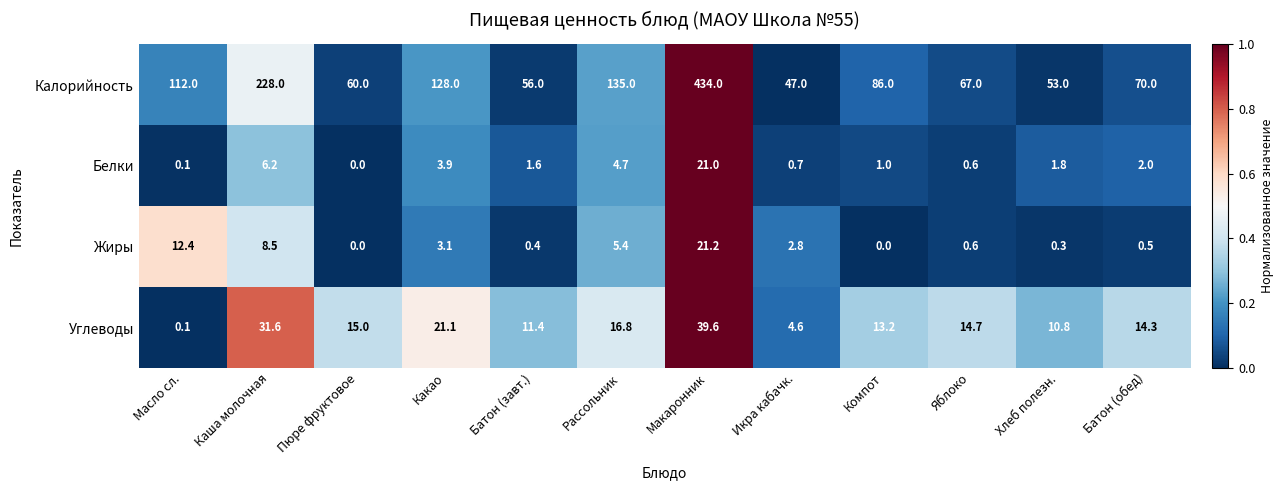

At which label does Белки reach its minimum?

Пюре фруктовое